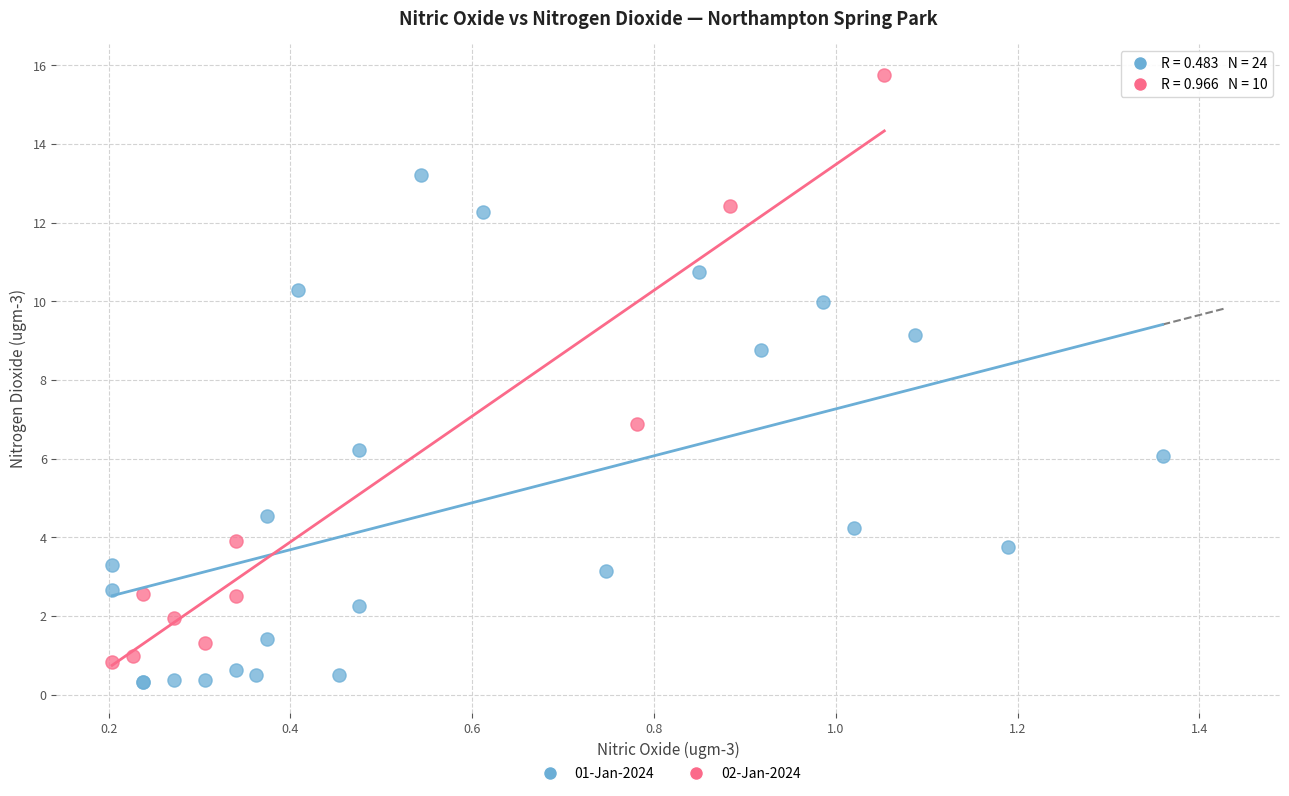

Which series contains the highest Y value?

02-Jan-2024